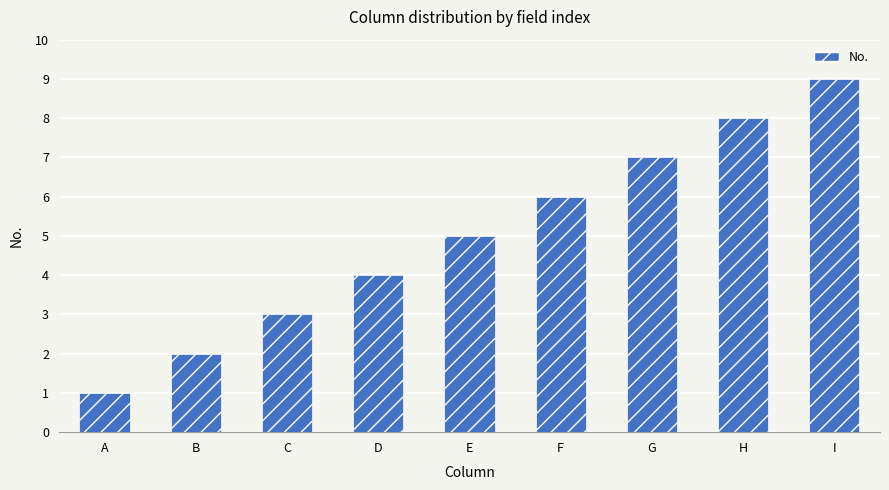

How many data points are less than 5?

4